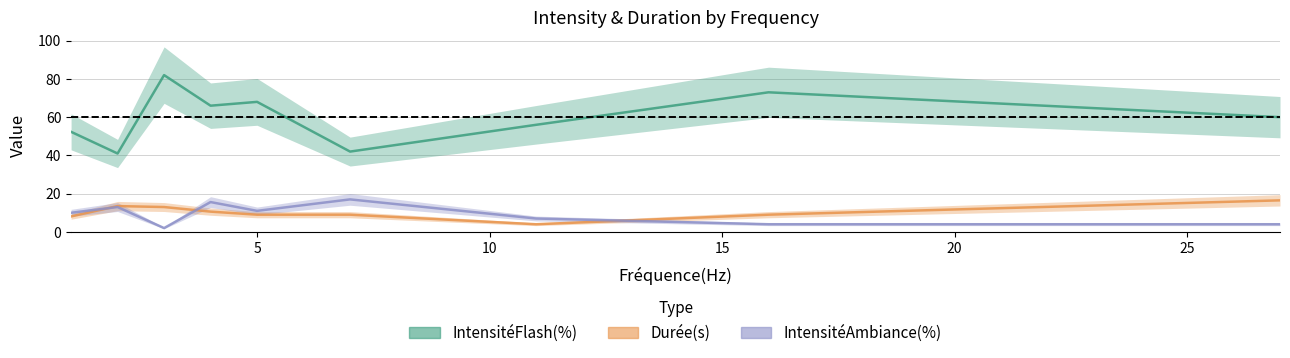

Which series has the widest spread of values?

IntensitéFlash(%)